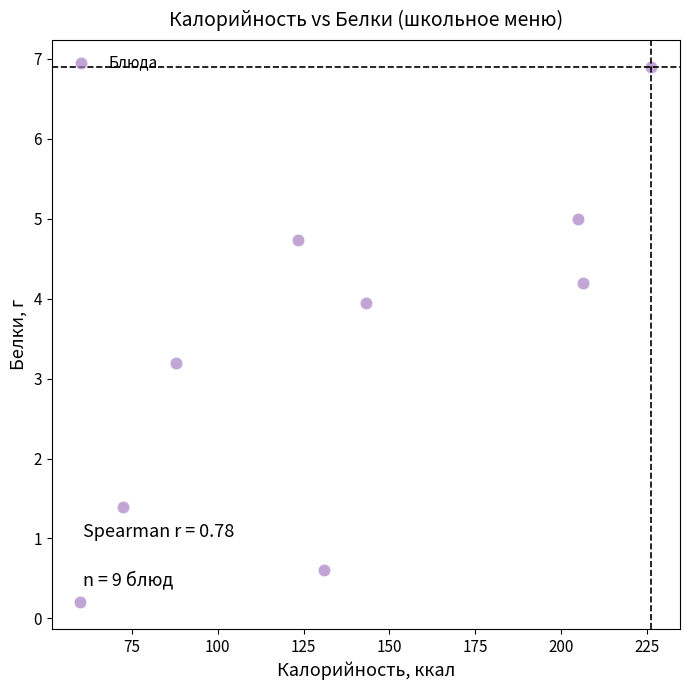

What Y value in the scatter plot is closest to 3?

3.2